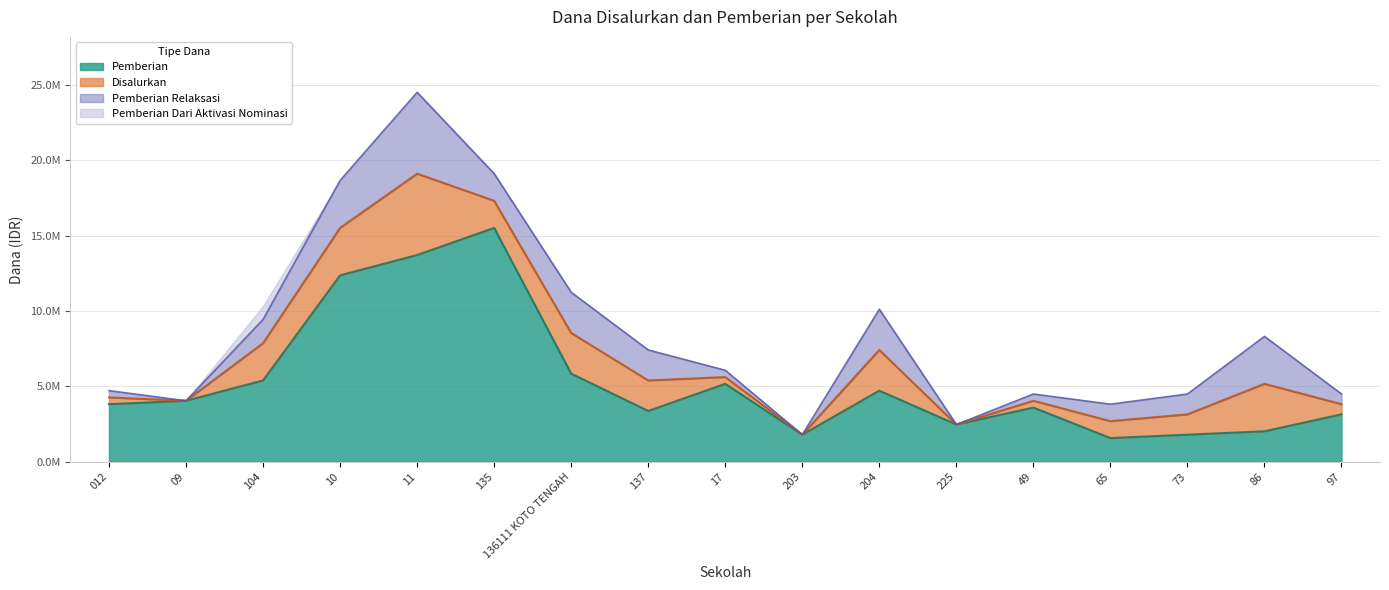

What are all the series names shown in the legend?

Pemberian, Disalurkan, Pemberian Relaksasi, Pemberian Dari Aktivasi Nominasi